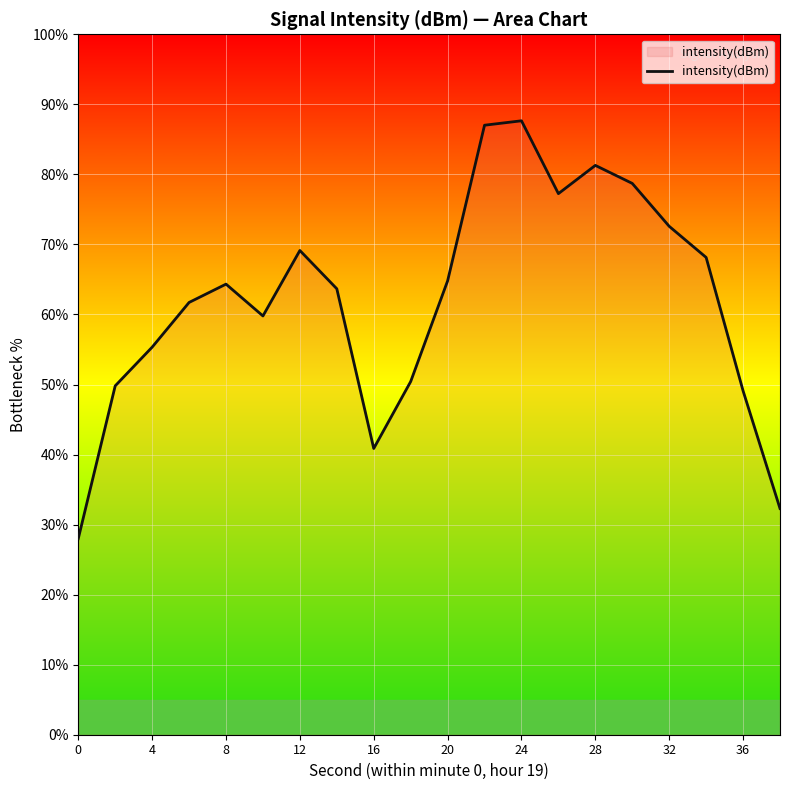

What is the greatest value displayed?

87.6